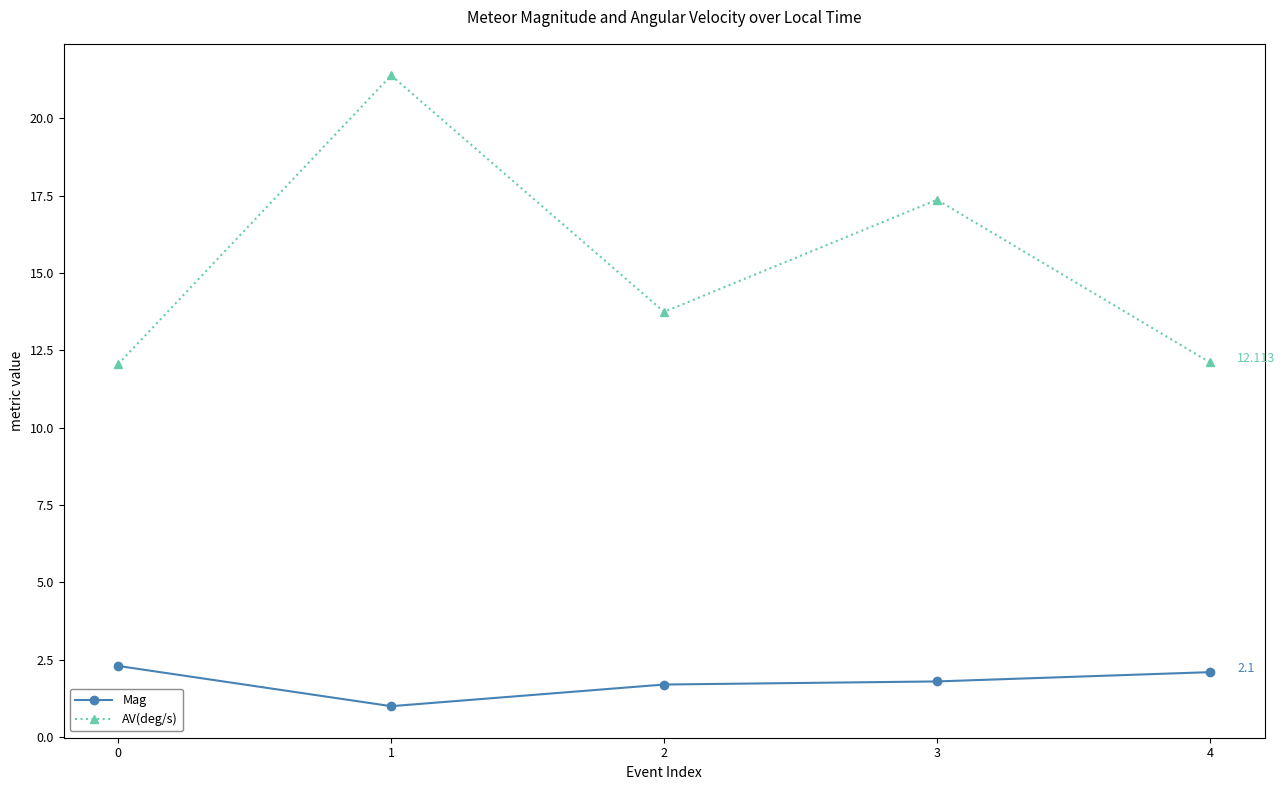

Which series has the largest total across all categories?

AV(deg/s)